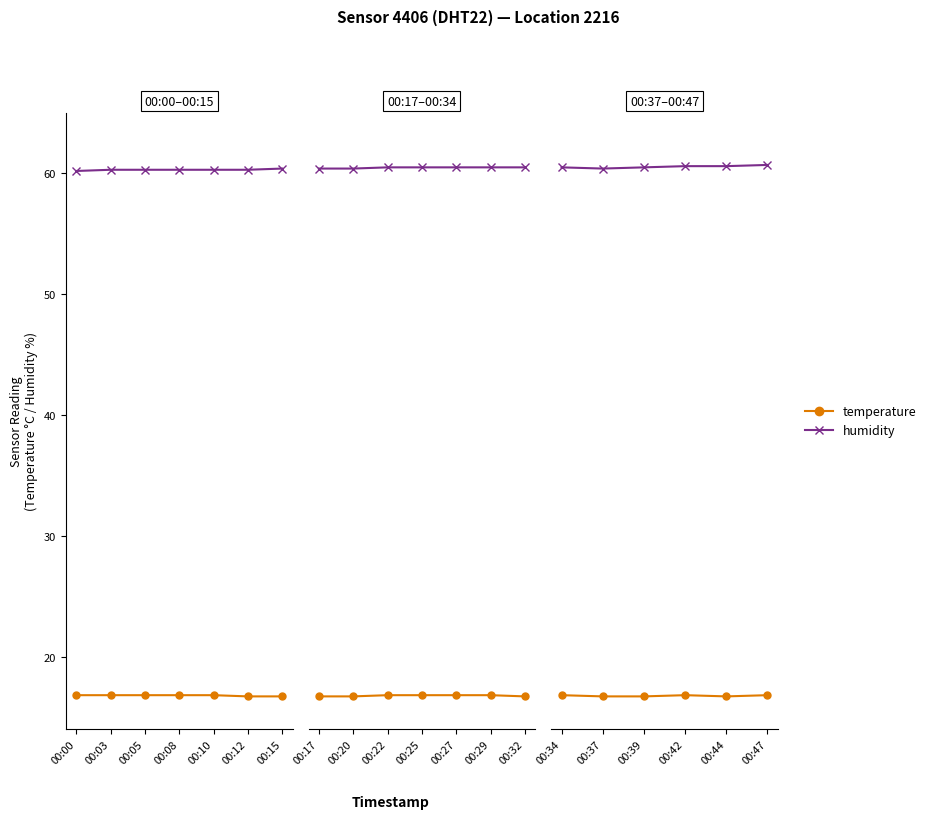

What is the total value across all series at 00:42?

77.4